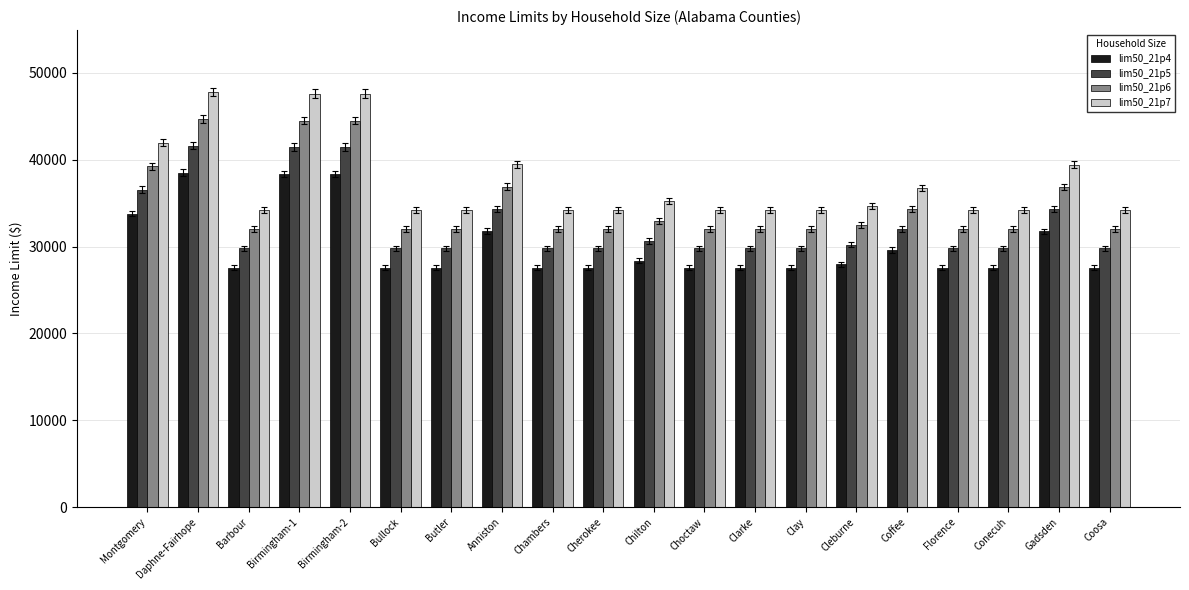

What position from the left is Anniston?

8